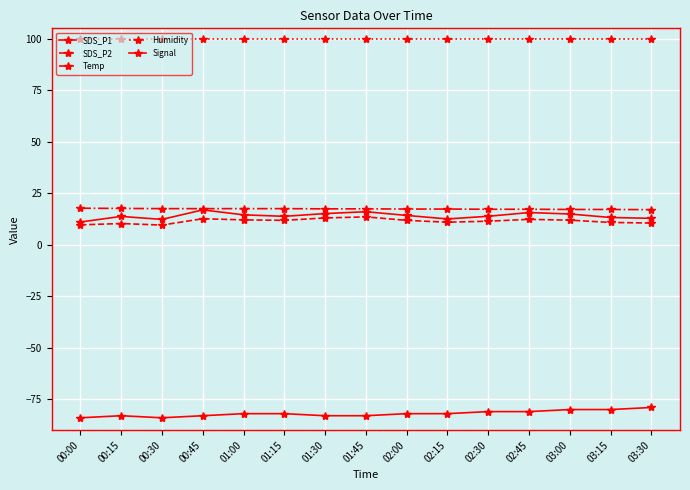

Which series has the largest total across all categories?

Humidity